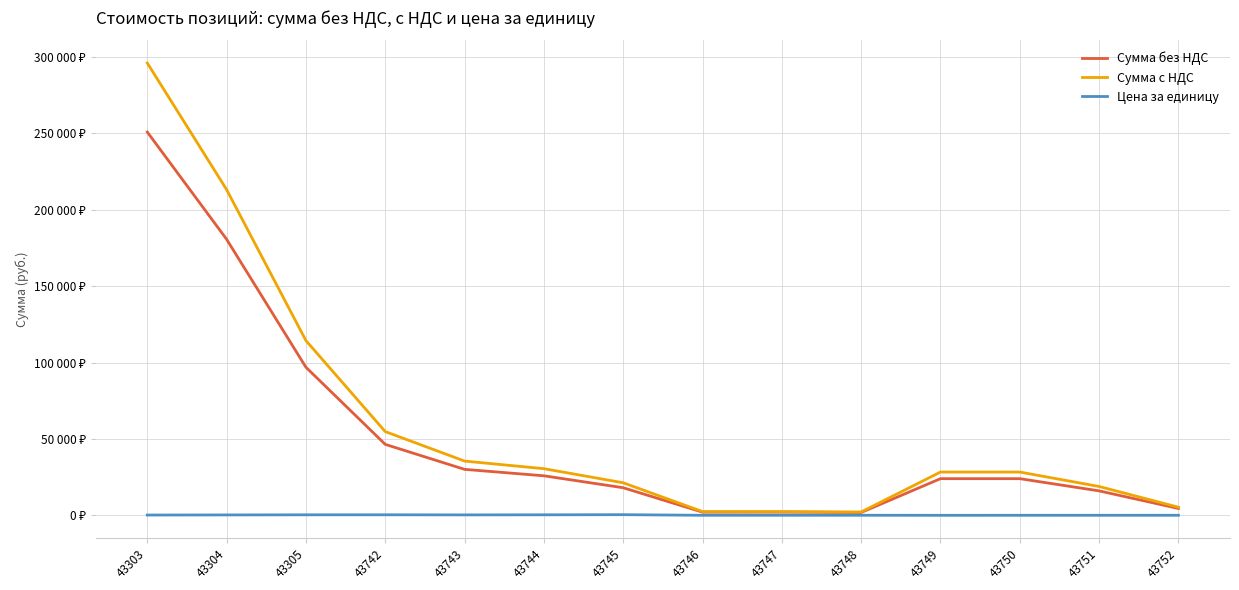

What are all the series names shown in the legend?

Сумма без НДС, Сумма с НДС, Цена за единицу